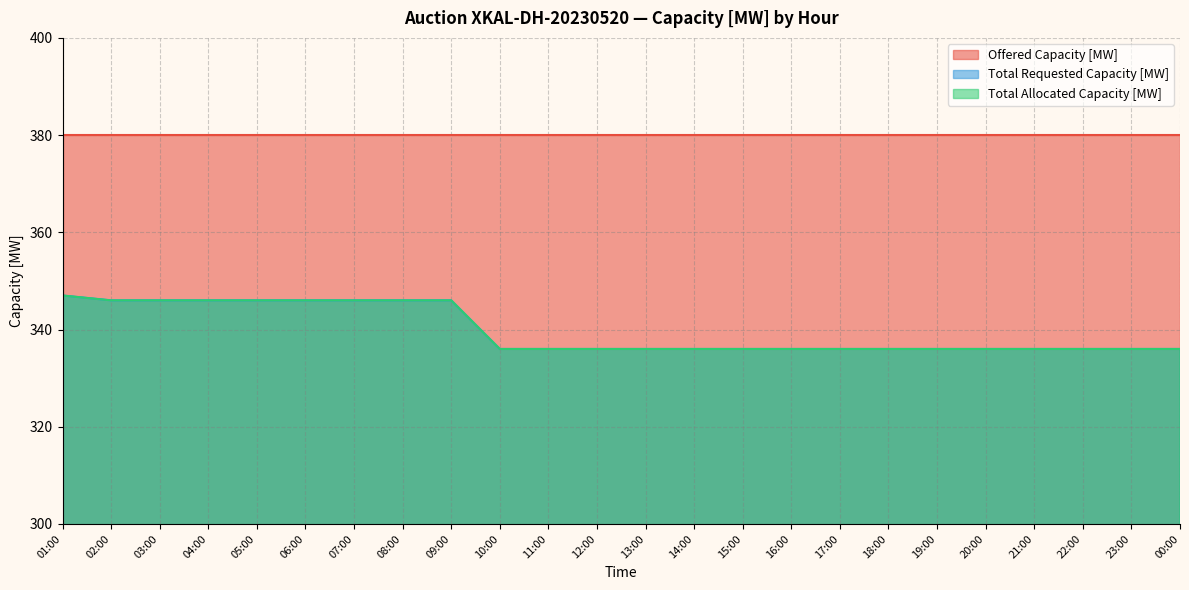

Rank the categories by Total Requested Capacity [MW] value from lowest to highest.

10:00, 11:00, 12:00, 13:00, 14:00, 15:00, 16:00, 17:00, 18:00, 19:00, 20:00, 21:00, 22:00, 23:00, 00:00, 02:00, 03:00, 04:00, 05:00, 06:00, 07:00, 08:00, 09:00, 01:00